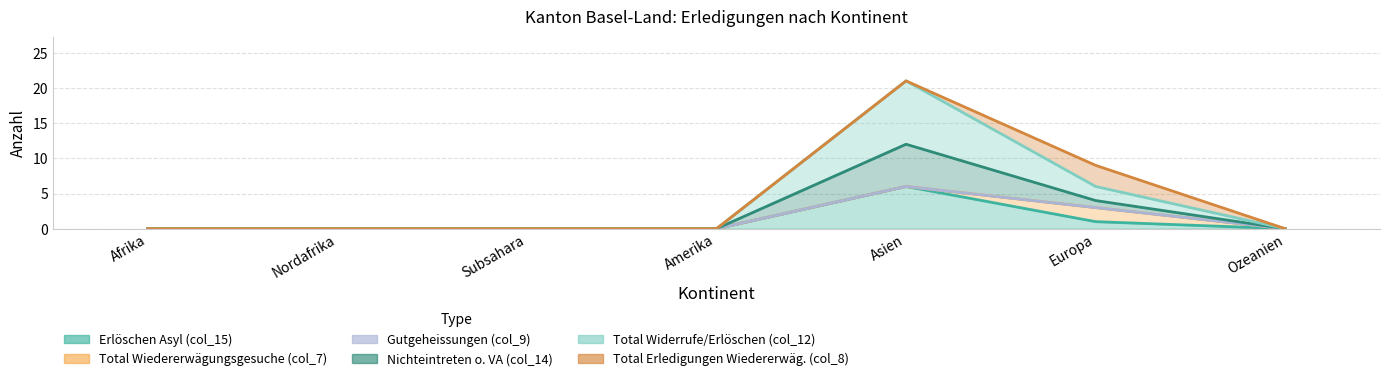

The col_14 series shows 6 at Europa. True or false?

True